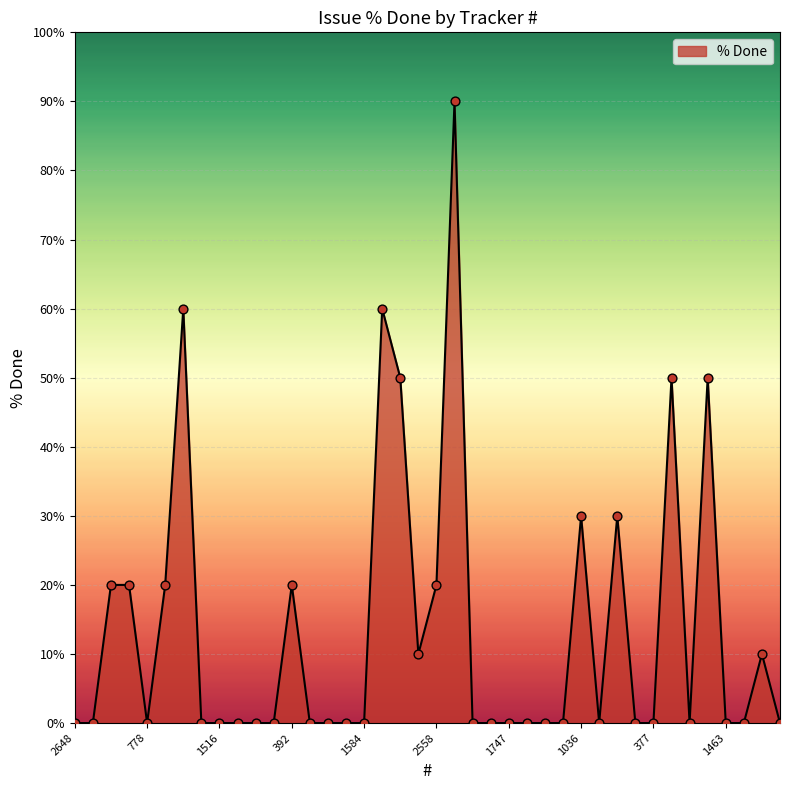

What is the difference between the maximum and minimum values?

90